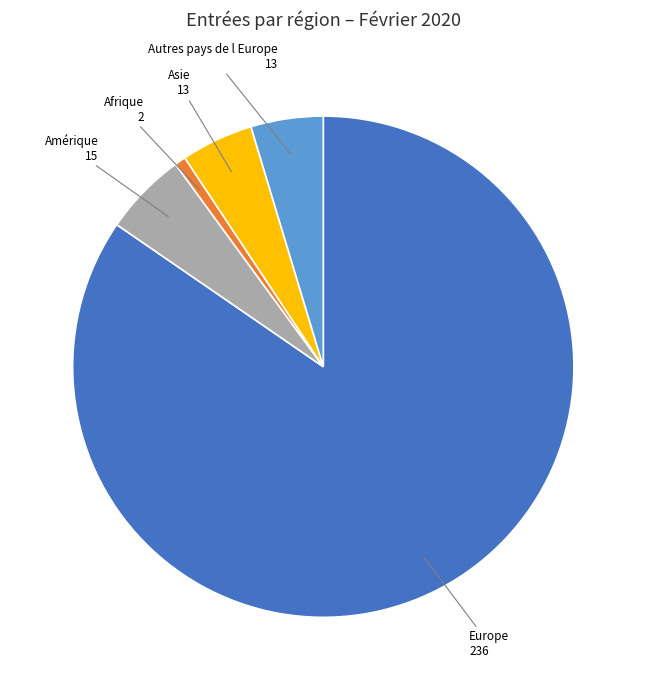

Approximately how many times larger is the value at Asie compared to Amérique?

0.9